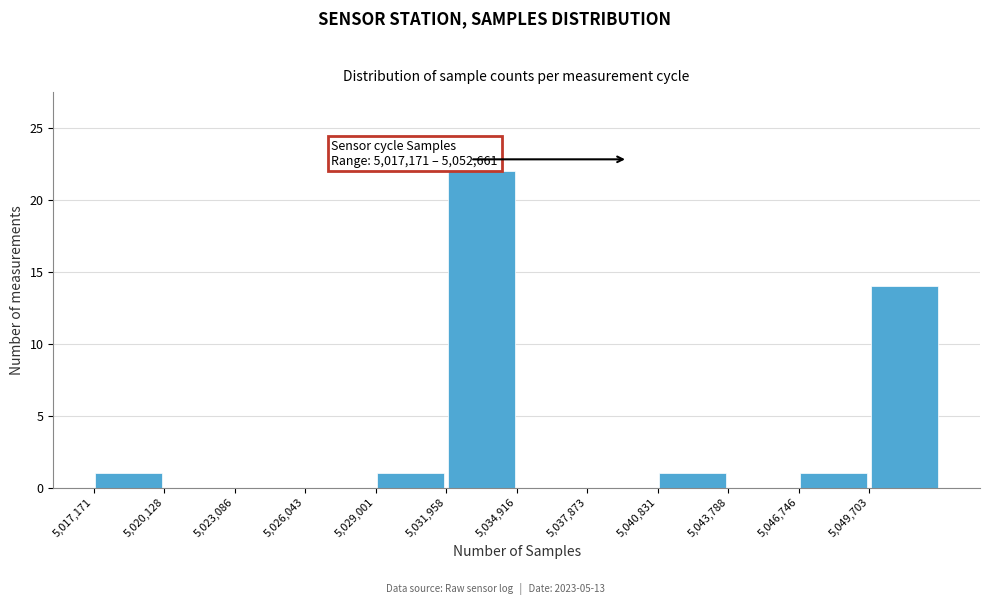

Which range on the x-axis has the tallest bar?

5032000 to 5035000